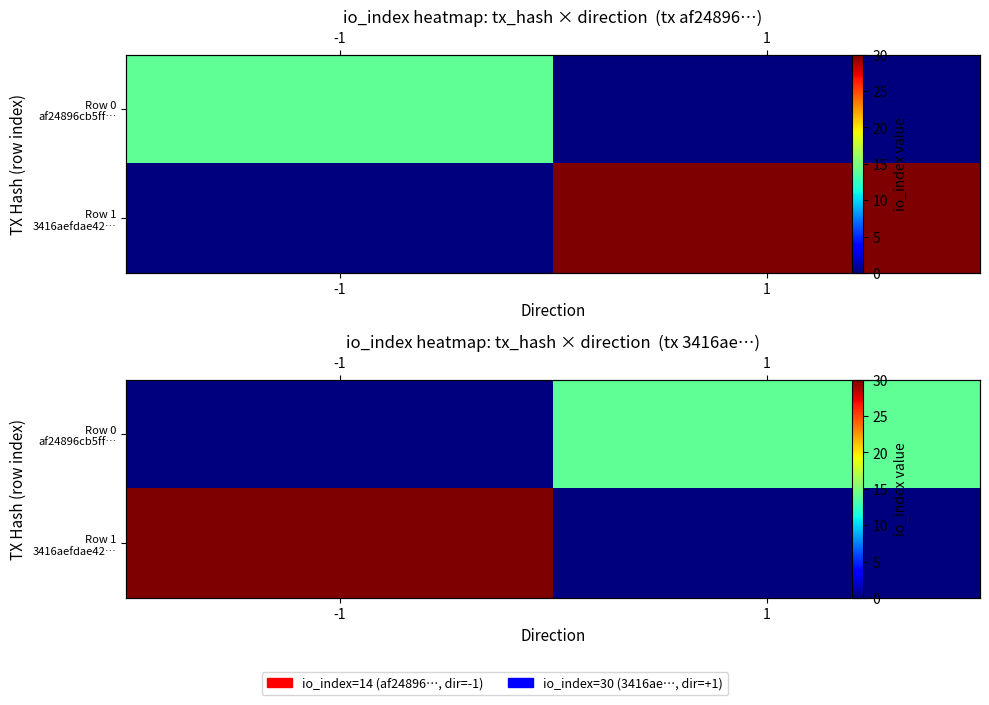

Which category has the lowest value across all series?

-1